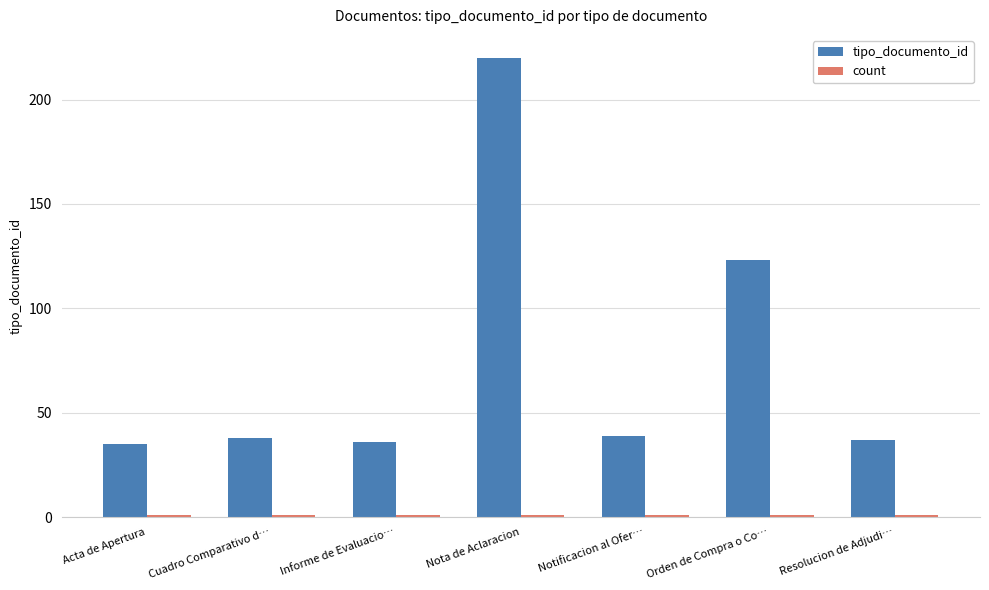

What is the label of the 2nd bar from the left?

Cuadro Comparativo d…